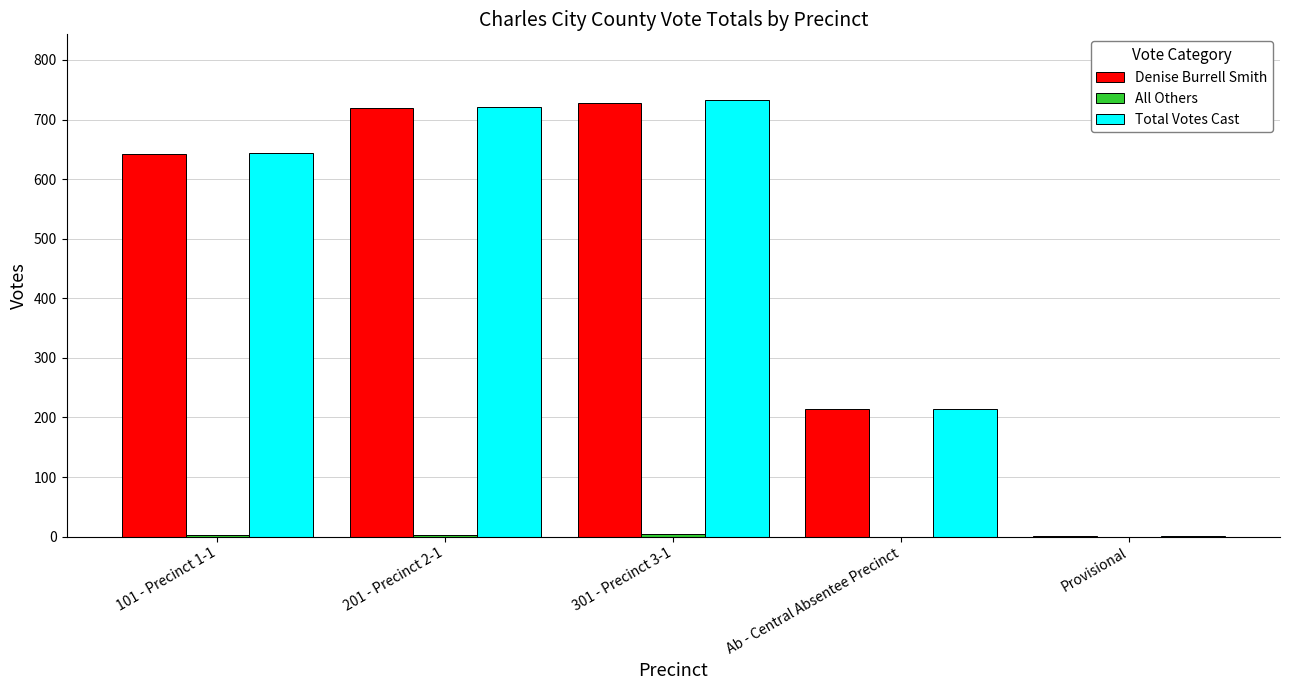

How many groups of bars are there?

5